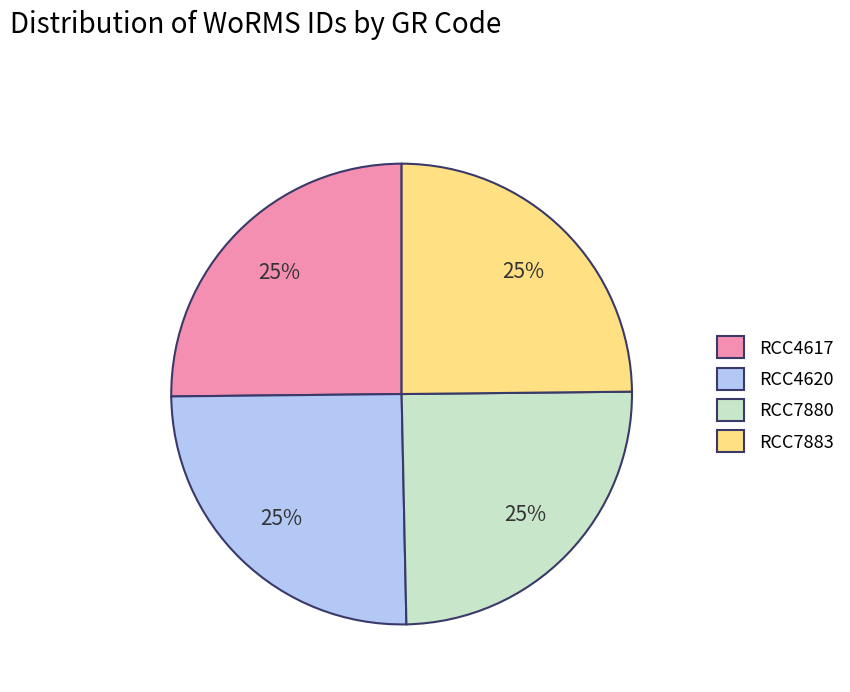

Is it true that RCC7883 is 25% of the pie?

True